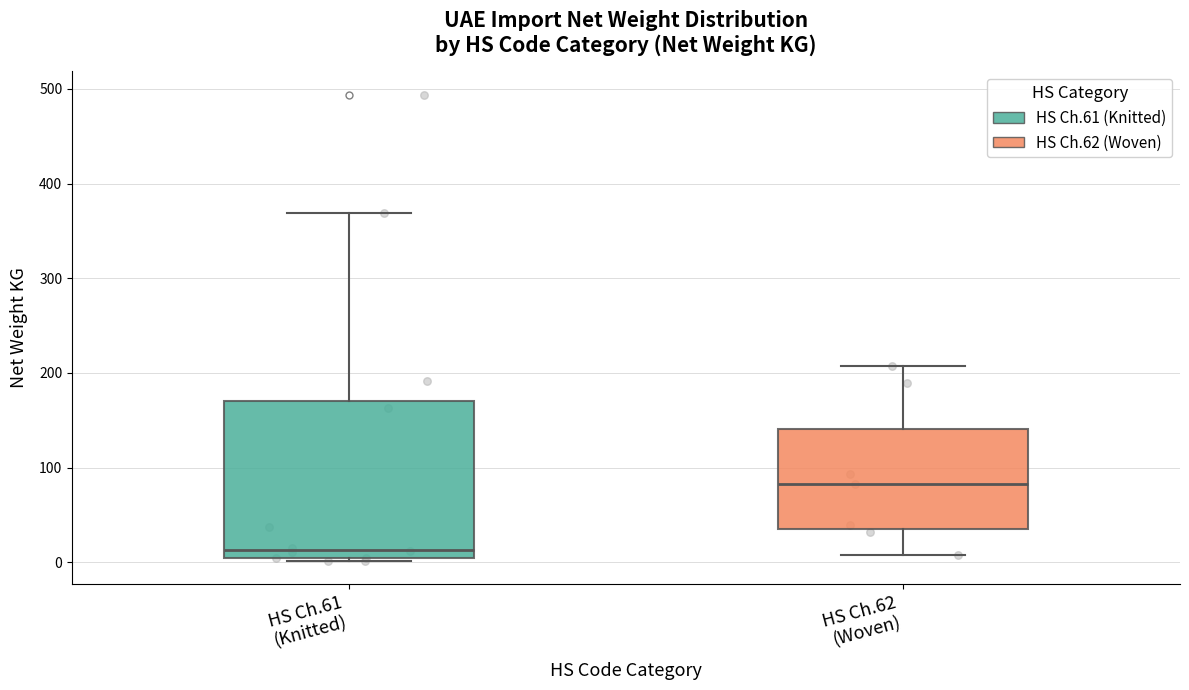

Reading left to right, read every box against the y-axis: the position of its median line, the range the box covers, and the ends of its whiskers. The values are not printed on the chart, so give them approximately, as read against the axis.

HS Ch.61 (Knitted): median 10, box 0 to 170, whiskers 0 to 370
HS Ch.62 (Woven): median 80, box 40 to 140, whiskers 10 to 210